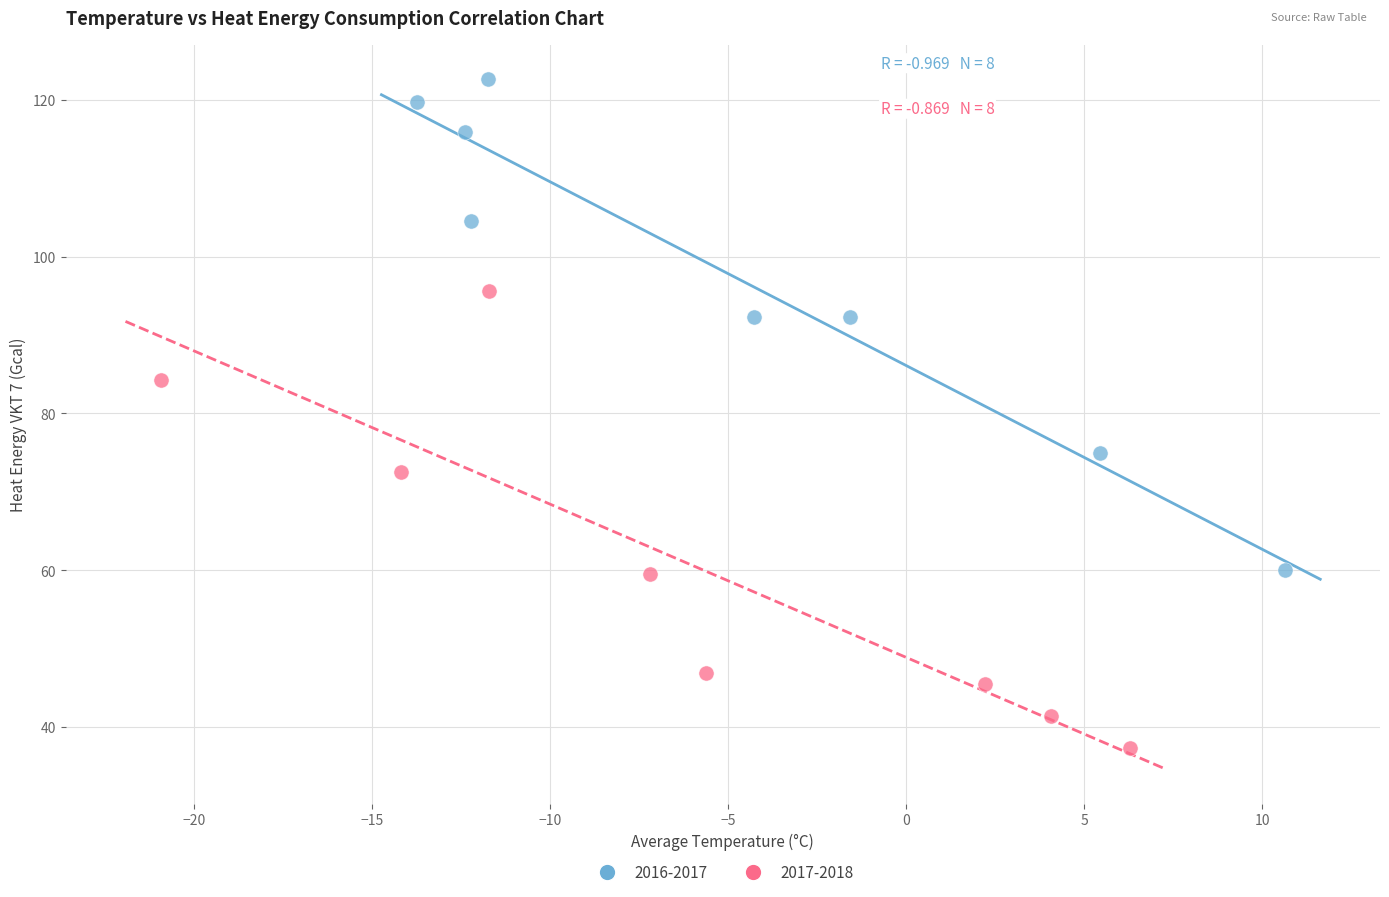

Which series reaches the maximum Y coordinate?

2016-2017